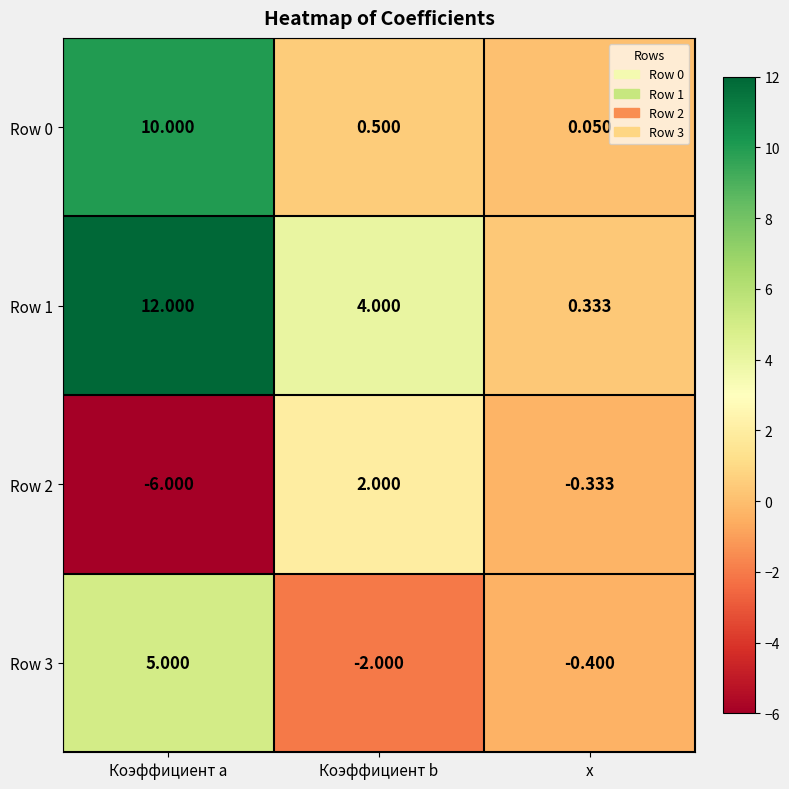

List the labels in order of Row 2 value, largest first.

Коэффициент b, x, Коэффициент a